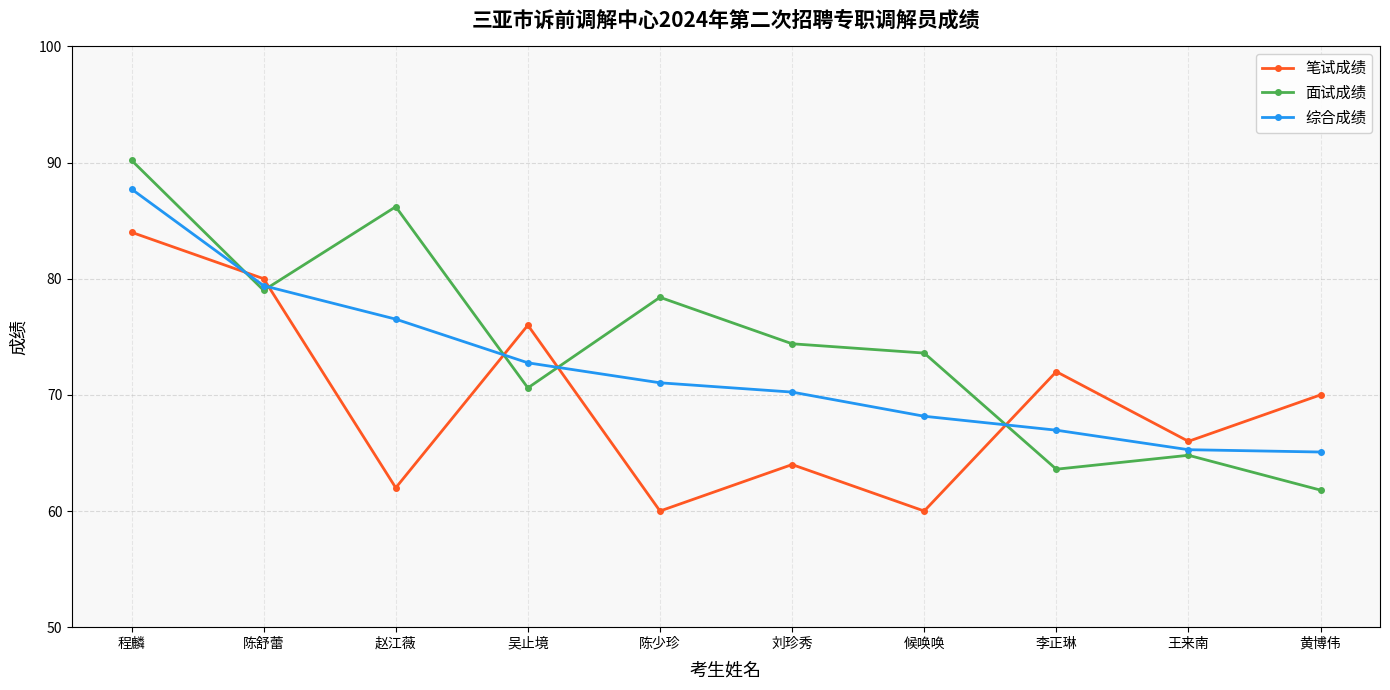

How many times do 综合成绩 and 笔试成绩 cross each other?

5